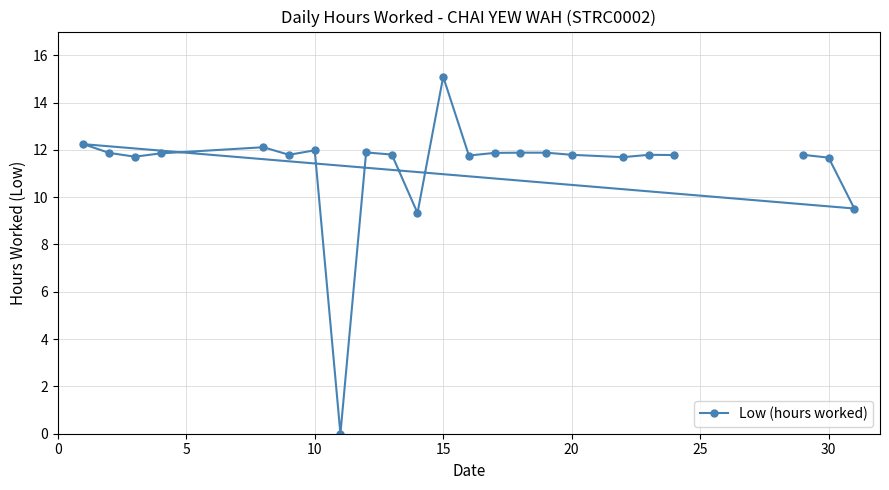

Which label corresponds to the largest value in the chart?

15